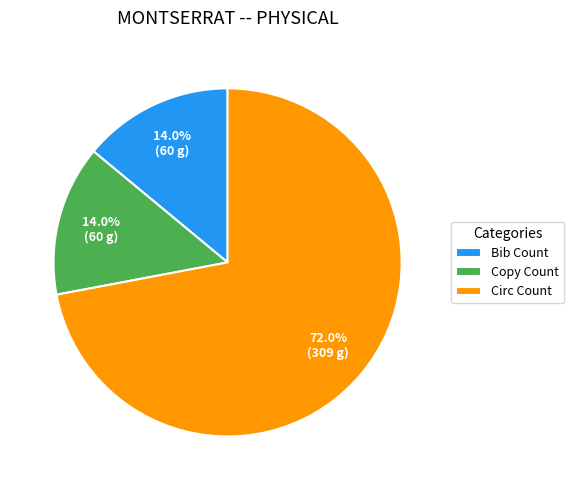

Which slice is the largest?

Circ Count